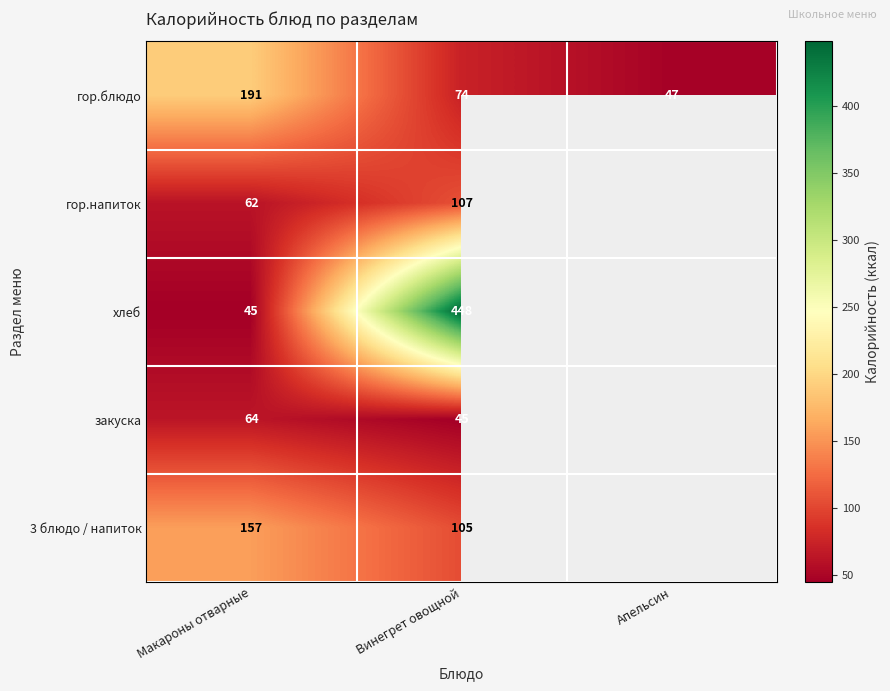

List the labels in order of гор.блюдо value, largest first.

Макароны отварные, Винегрет овощной, Апельсин